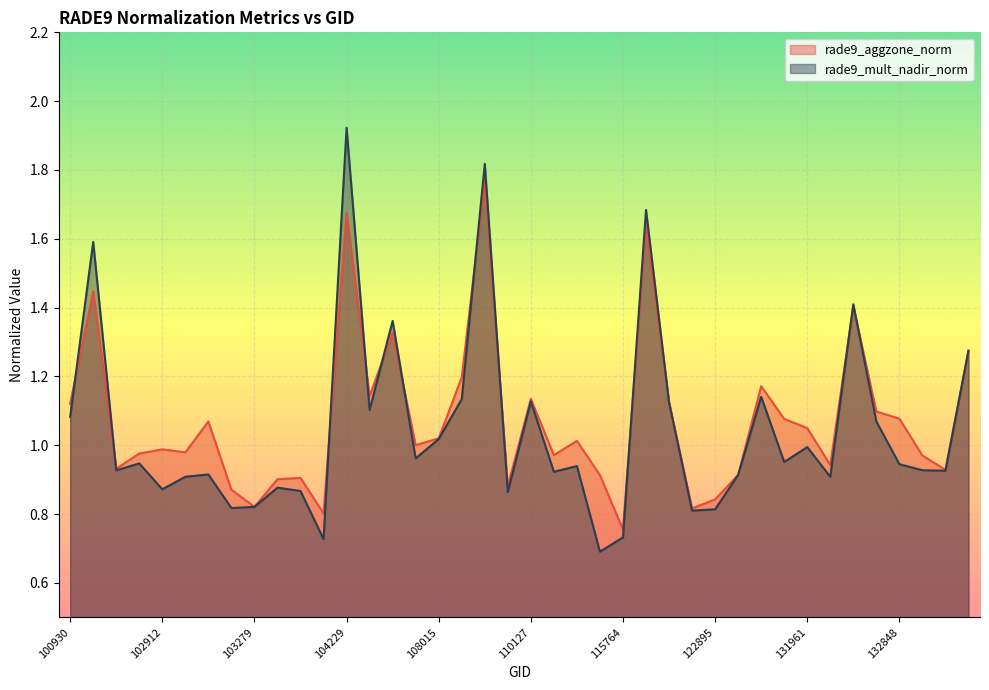

What is the difference between the second highest and minimum values in the rade9_aggzone_norm series?

0.9